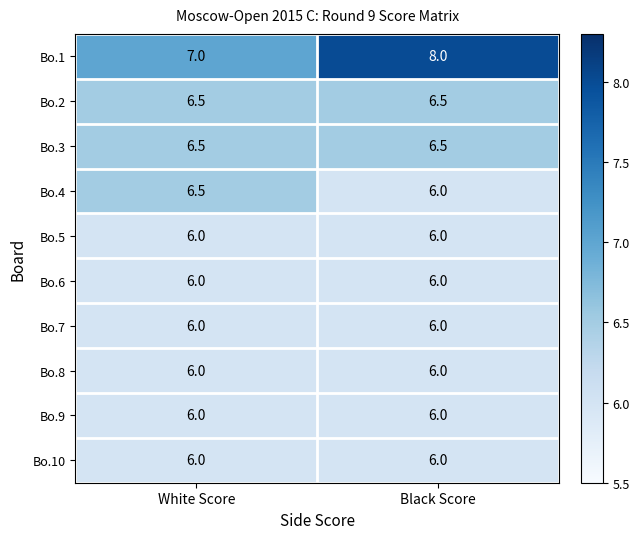

What is the total value across all series at Black Score?

63.0